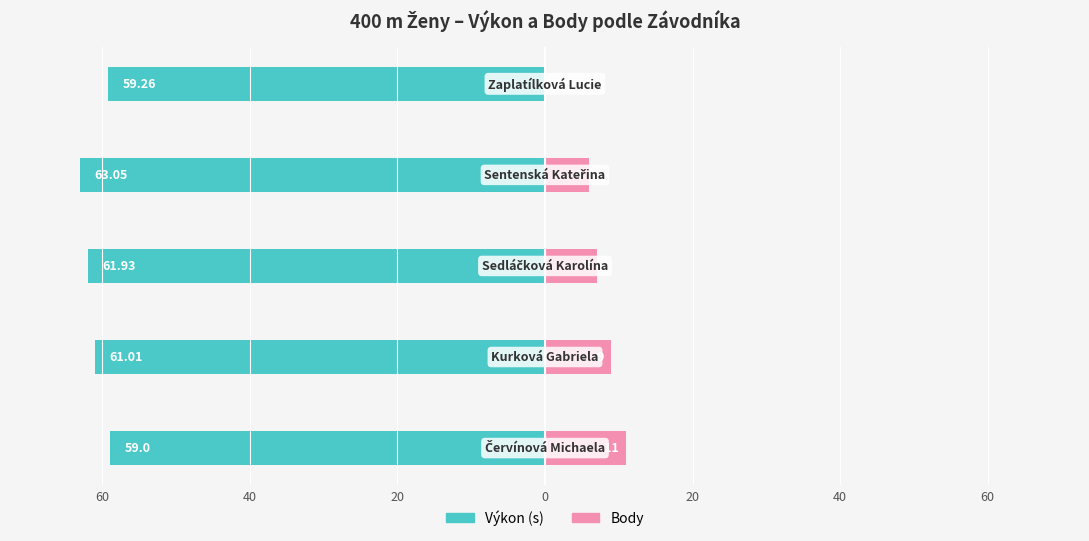

Reading left to right, transcribe all the data shown in this chart.

Výkon: 59.0	61.0	61.9	63.0	59.3
Body: 11.0	9.0	7.0	6.0	0.0